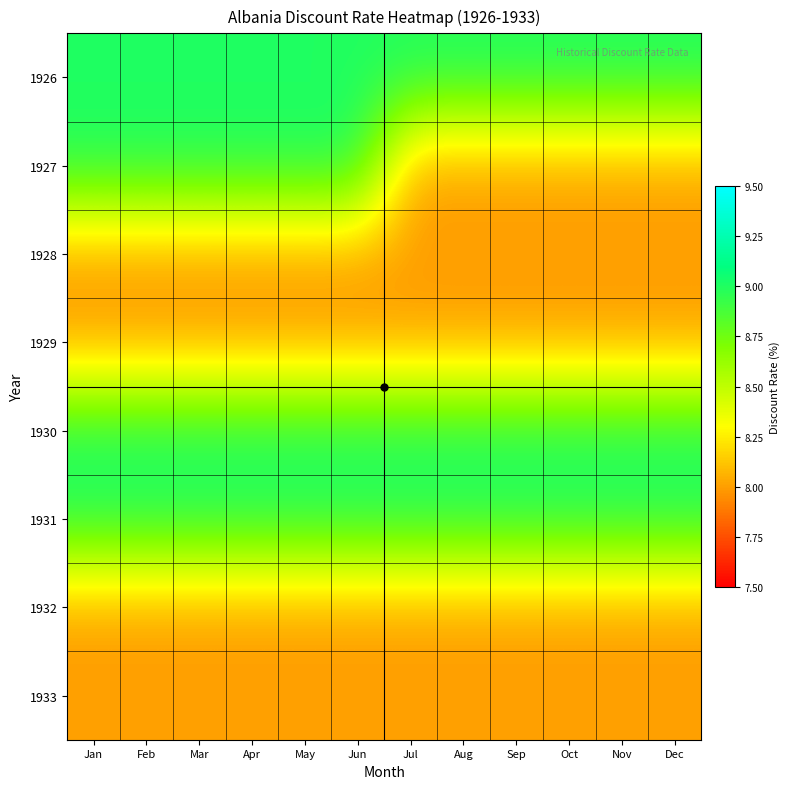

At which category is the sum across all series the highest?

Jan